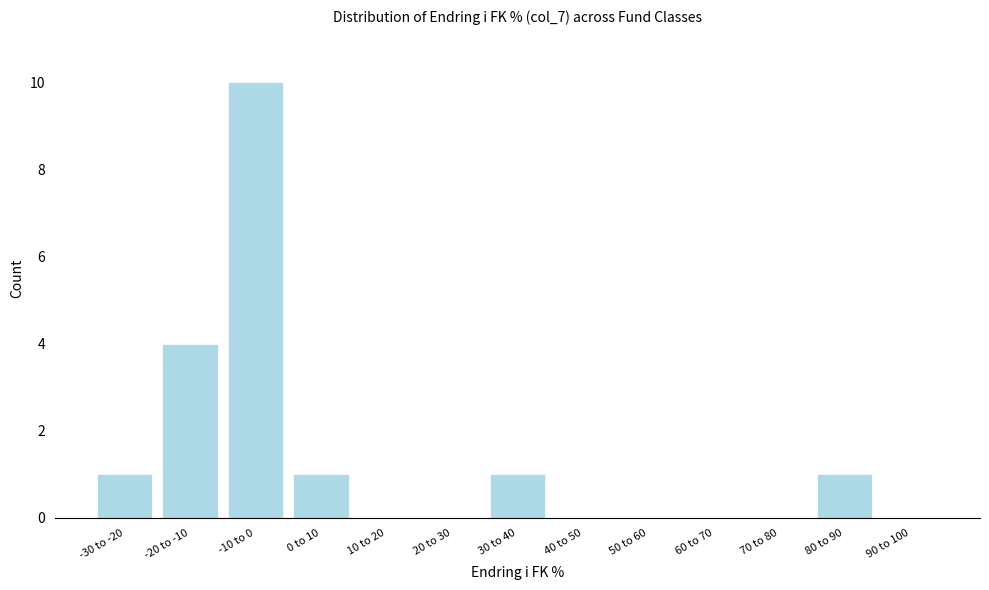

Reading left to right, transcribe all the data shown in this chart.

-30 to -20=1	-20 to -10=4	-10 to 0=10	0 to 10=1	10 to 20=0	20 to 30=0	30 to 40=1	40 to 50=0	50 to 60=0	60 to 70=0	70 to 80=0	80 to 90=1	90 to 100=0